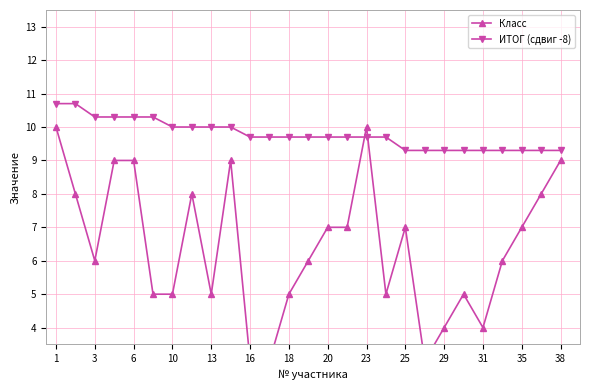

What is the minimum value for ИТОГ (сдвиг -8)?

9.3